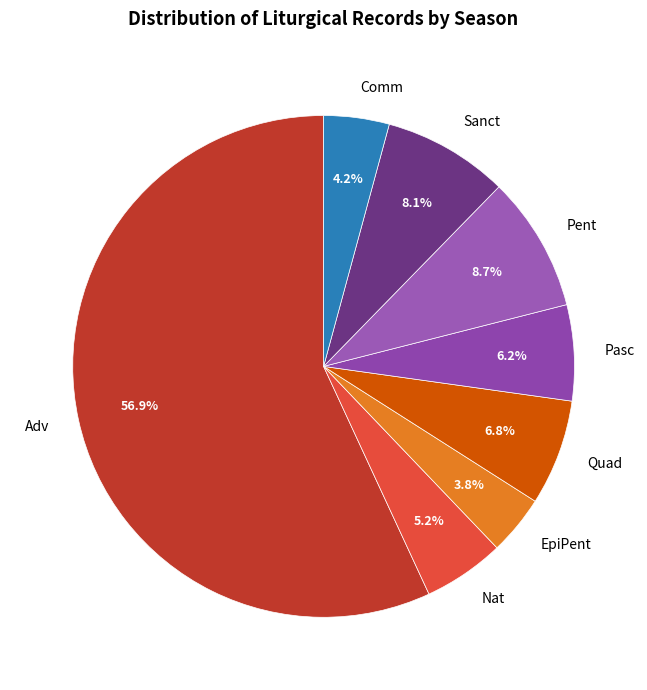

Do Nat and Pent together represent more than half of the pie?

No